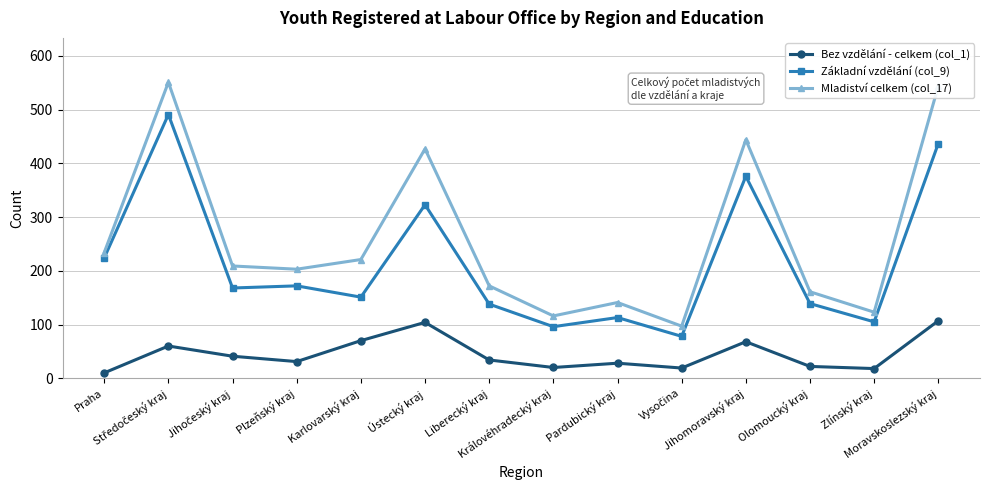

What position from the right is Karlovarský kraj?

10